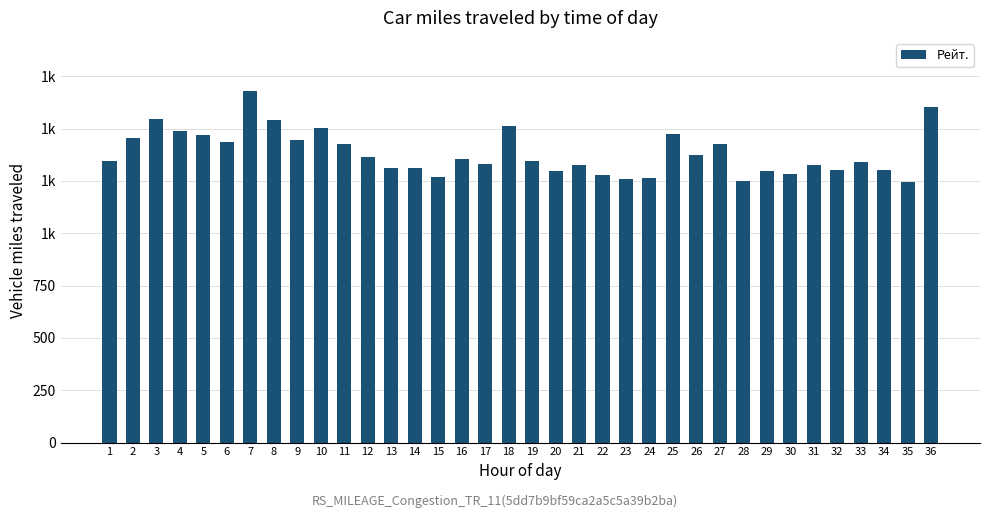

Reading right to left, extract all data points from this chart.

1603	1247	1302	1338	1304	1326	1282	1298	1250	1427	1376	1474	1265	1258	1277	1327	1299	1347	1511	1331	1353	1270	1313	1313	1364	1426	1505	1443	1543	1681	1434	1471	1486	1545	1454	1343